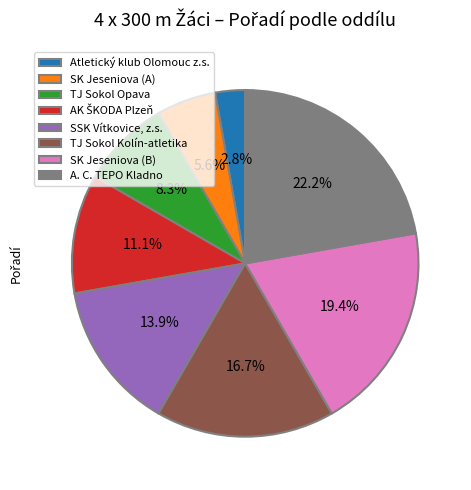

True or false: TJ Sokol Kolín-atletika accounts for 24% of the total.

False